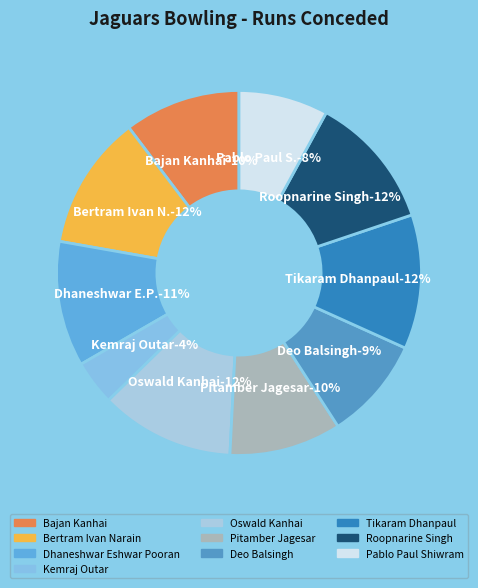

How many segments does this pie chart have?

10